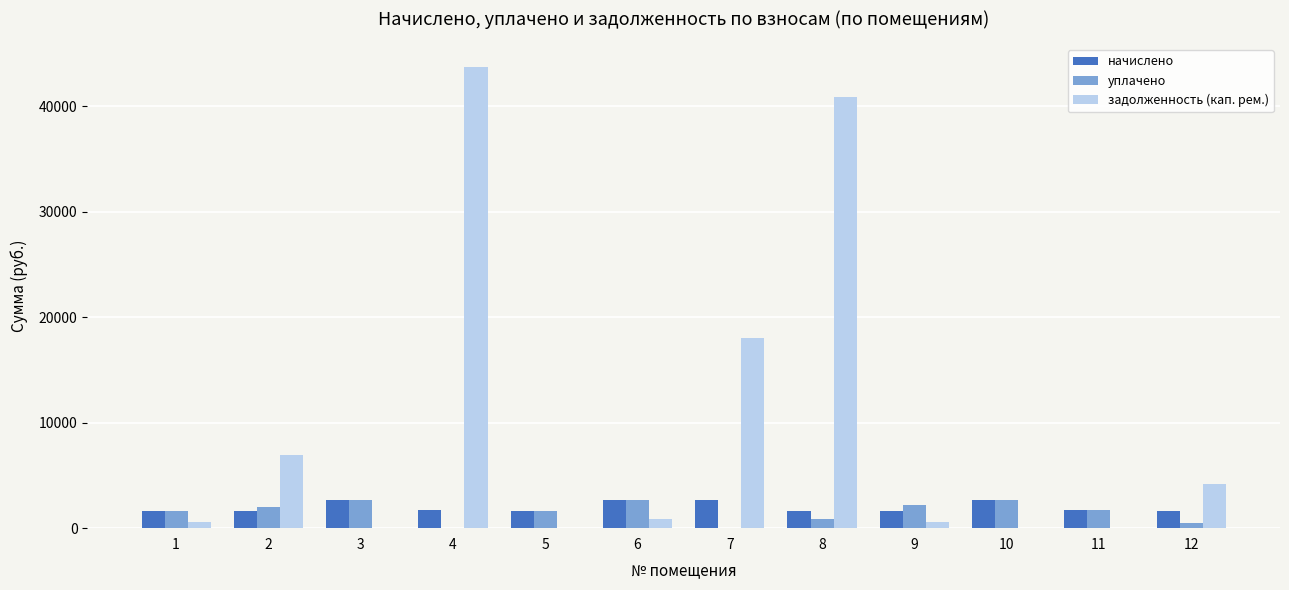

The value of задолженность (кап. рем.) at 8 is 40902.6. True or false?

True